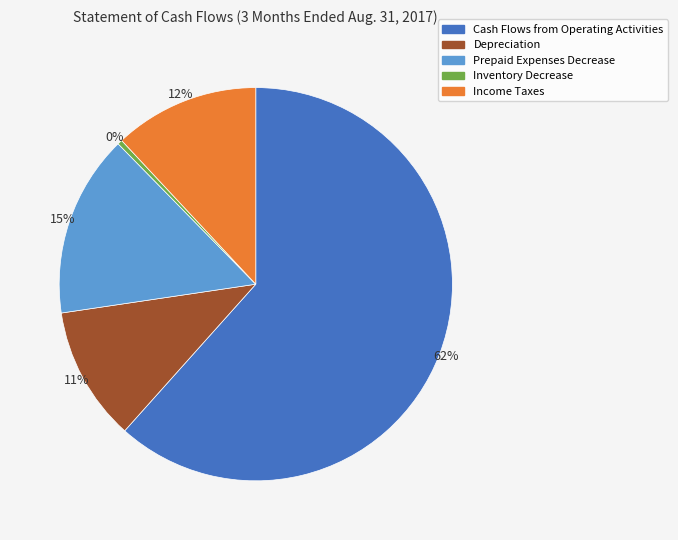

Which category has the biggest portion of the pie?

Cash Flows from Operating Activities